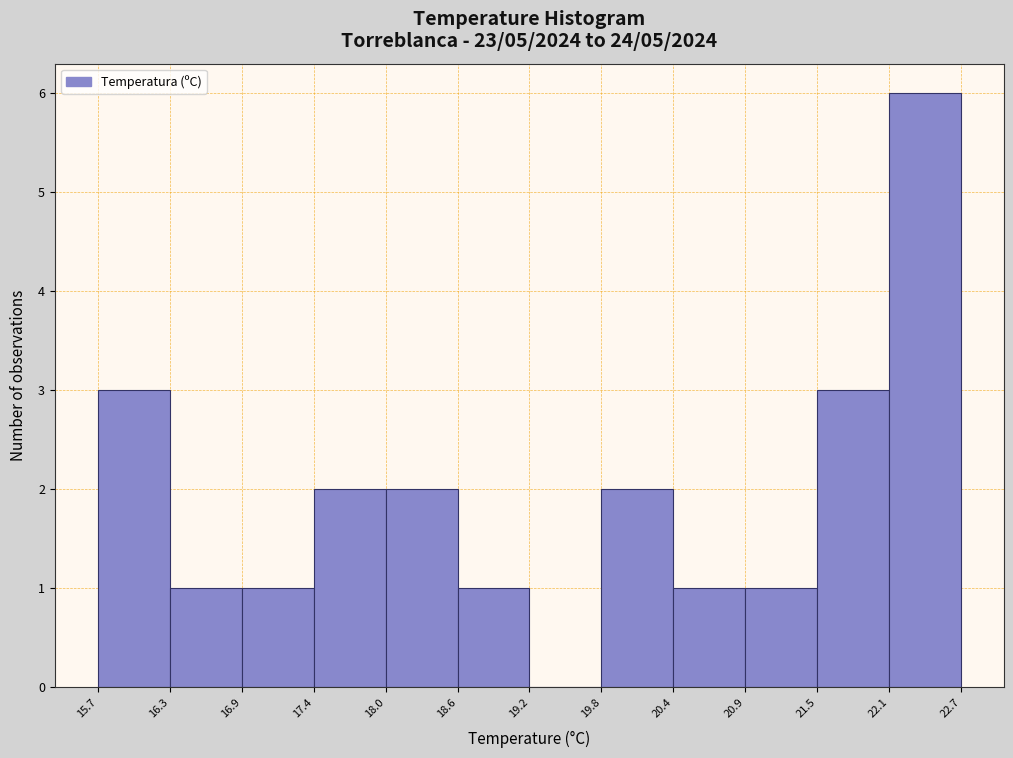

Over which range of the x-axis is the bar tallest?

22.1 to 22.7